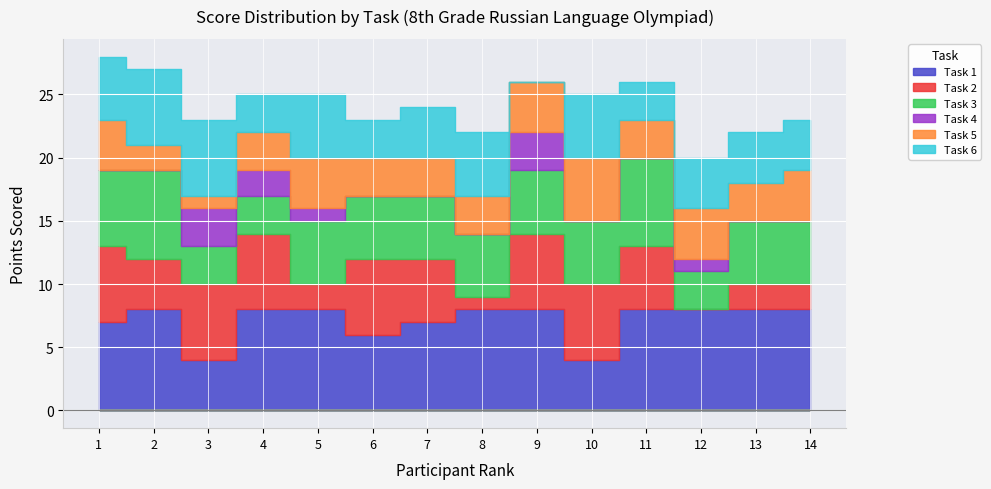

Is it true that Task 2 equals 6 at 10?

True